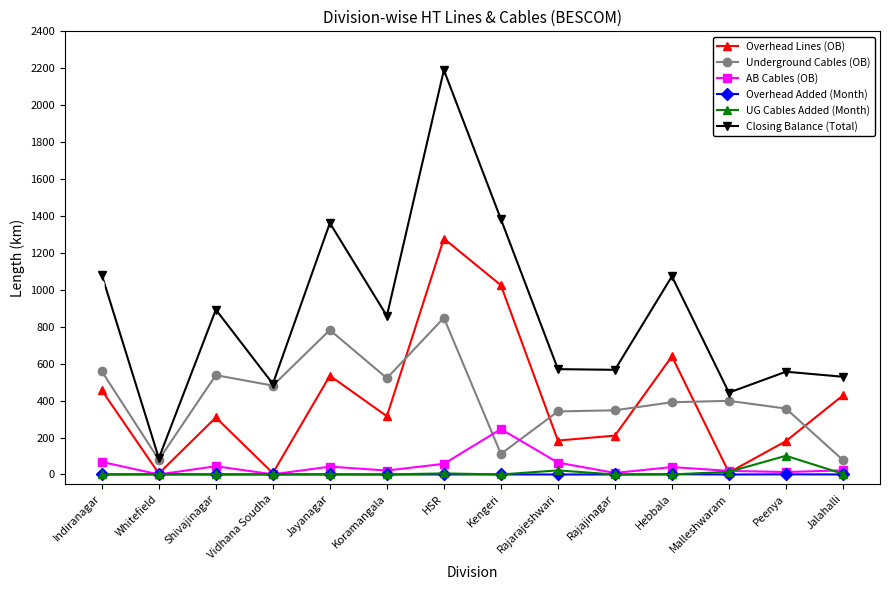

Is this an area chart (filled region under the line)?

No